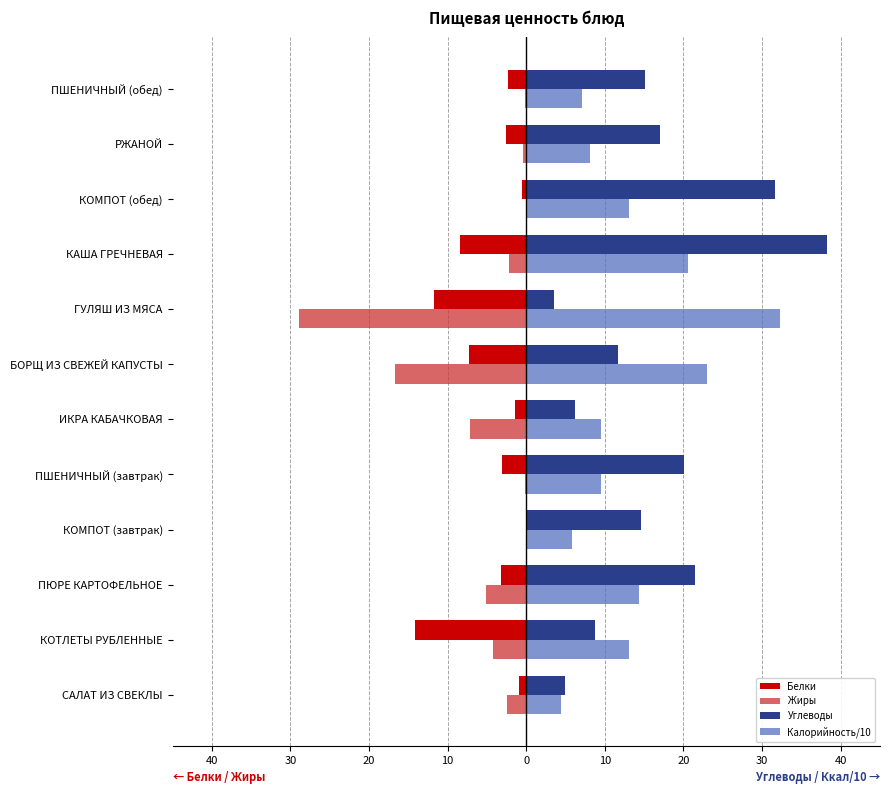

What is the average value of the Жиры series?

-5.6